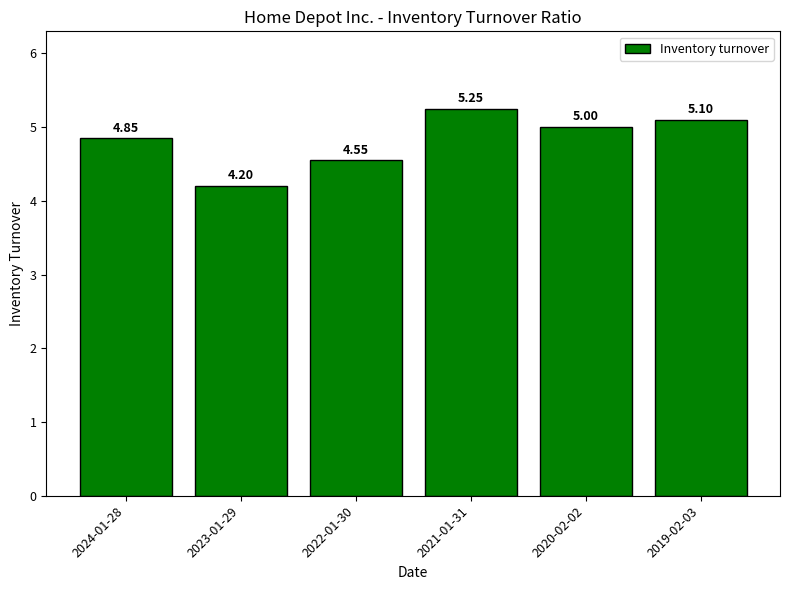

What is the difference between the values at 2019-02-03 and 2023-01-29?

0.9